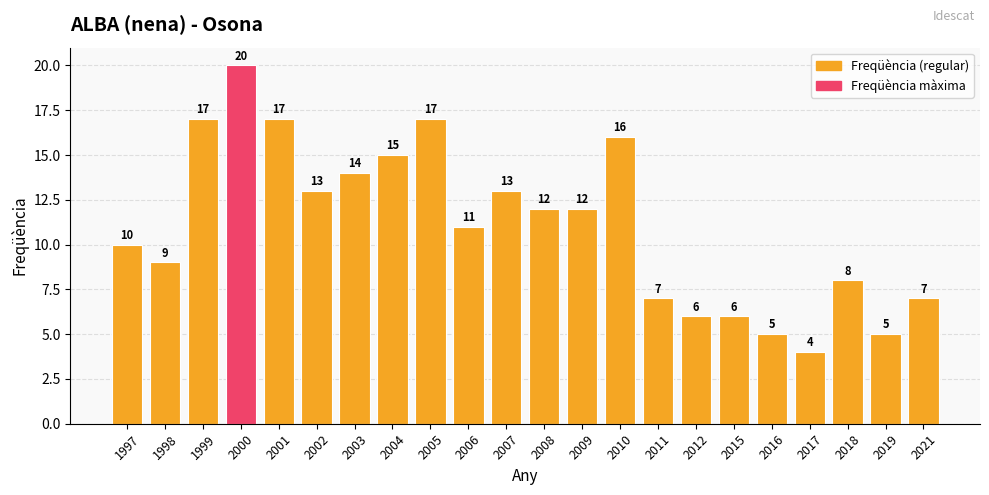

Reading right to left, extract all data points from this chart.

7	5	8	4	5	6	6	7	16	12	12	13	11	17	15	14	13	17	20	17	9	10